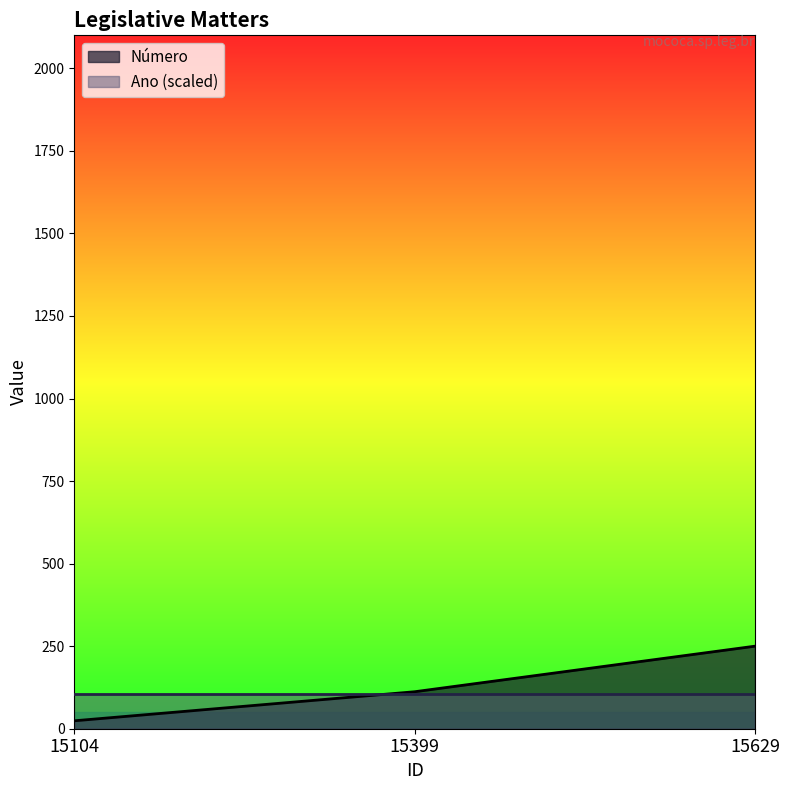

Reading left to right, list all the values displayed in this chart.

15104=24	15399=112	15629=250